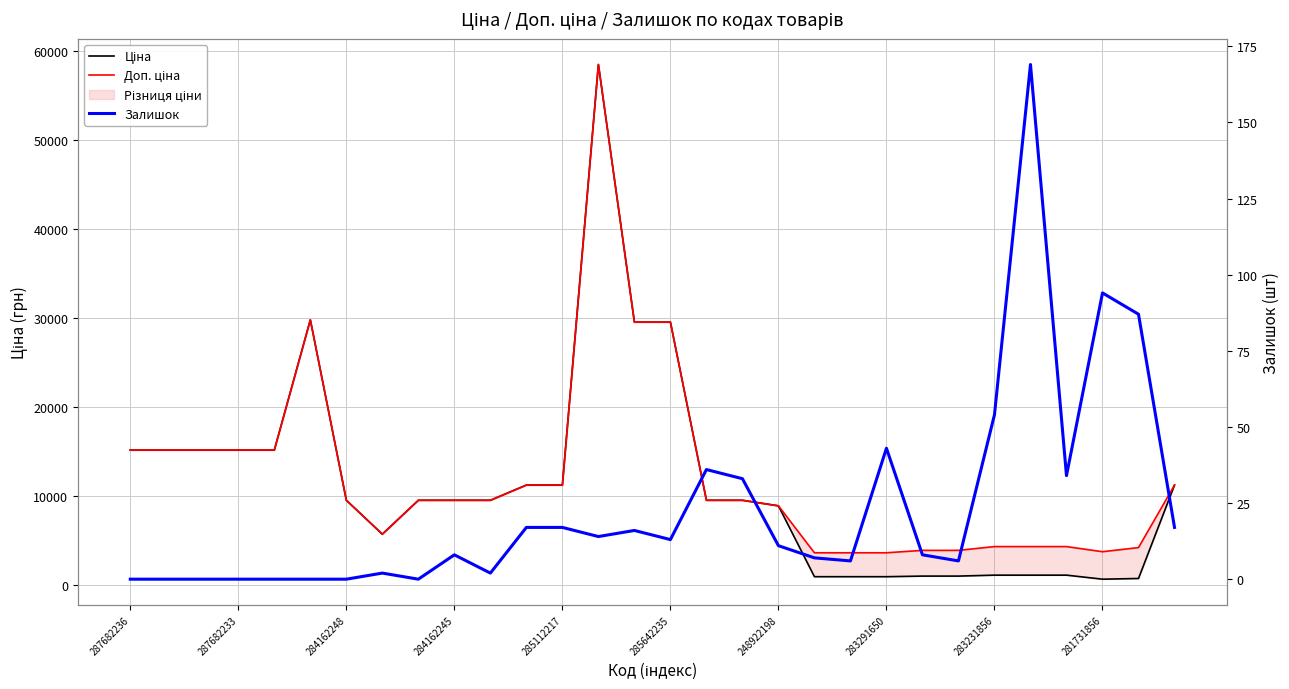

Does the chart display data point markers on the line(s)?

No